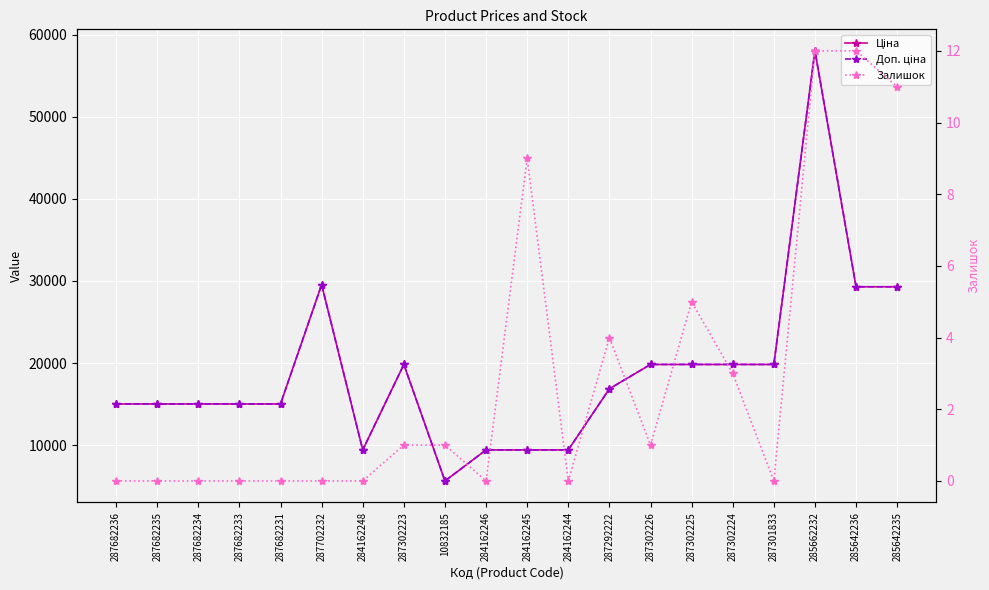

True or false: Залишок and Доп. ціна intersect in this chart.

False